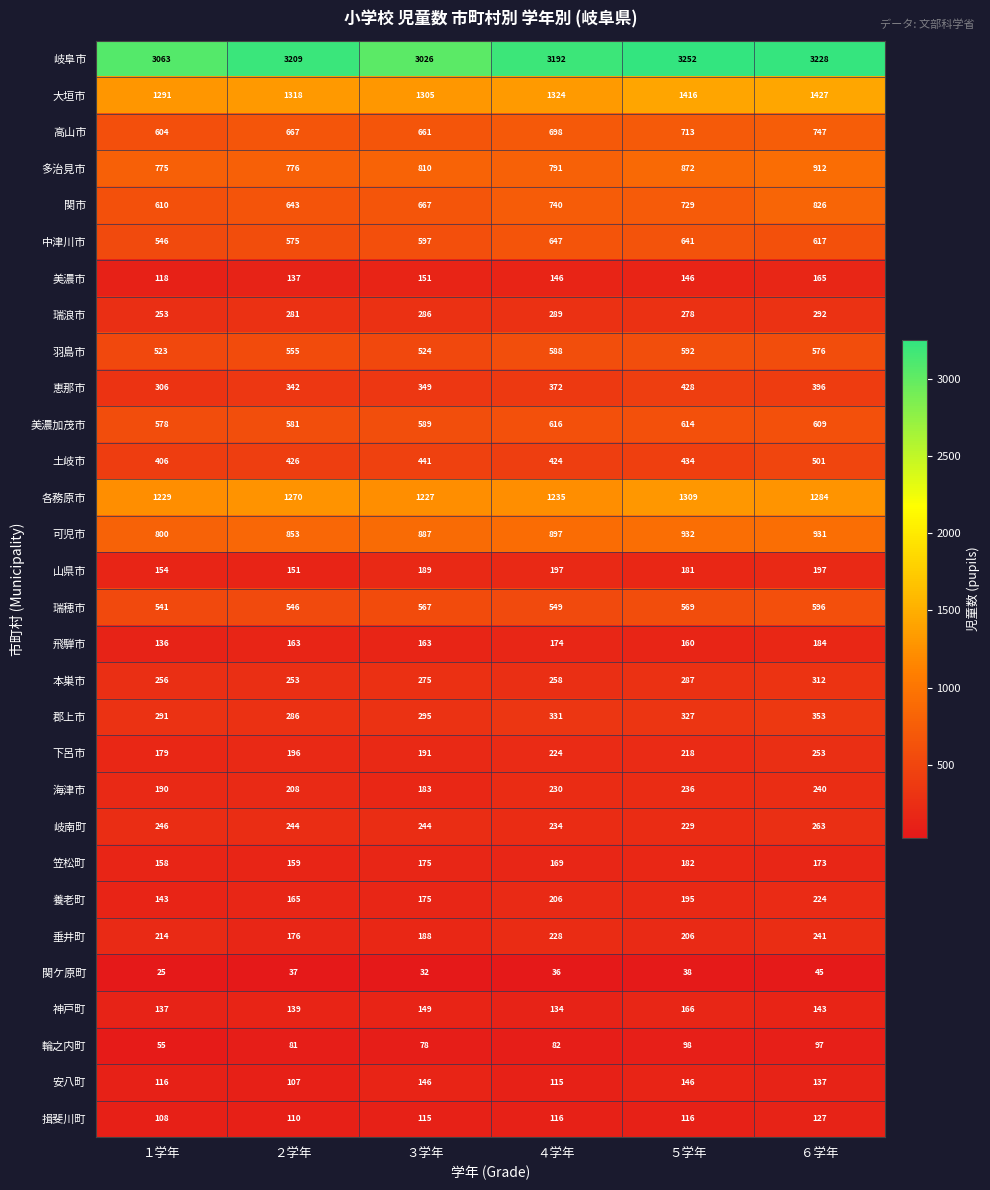

What is the total value across all series at ４学年?

15242